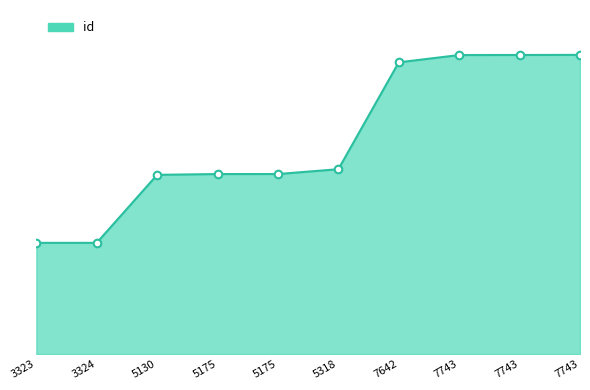

Is this an area chart (filled region under the line)?

Yes